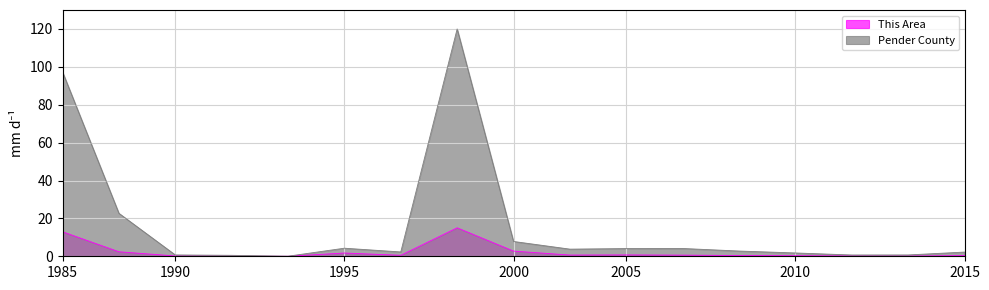

Rank the series by their maximum value, from lowest to highest.

This Area, Pender County